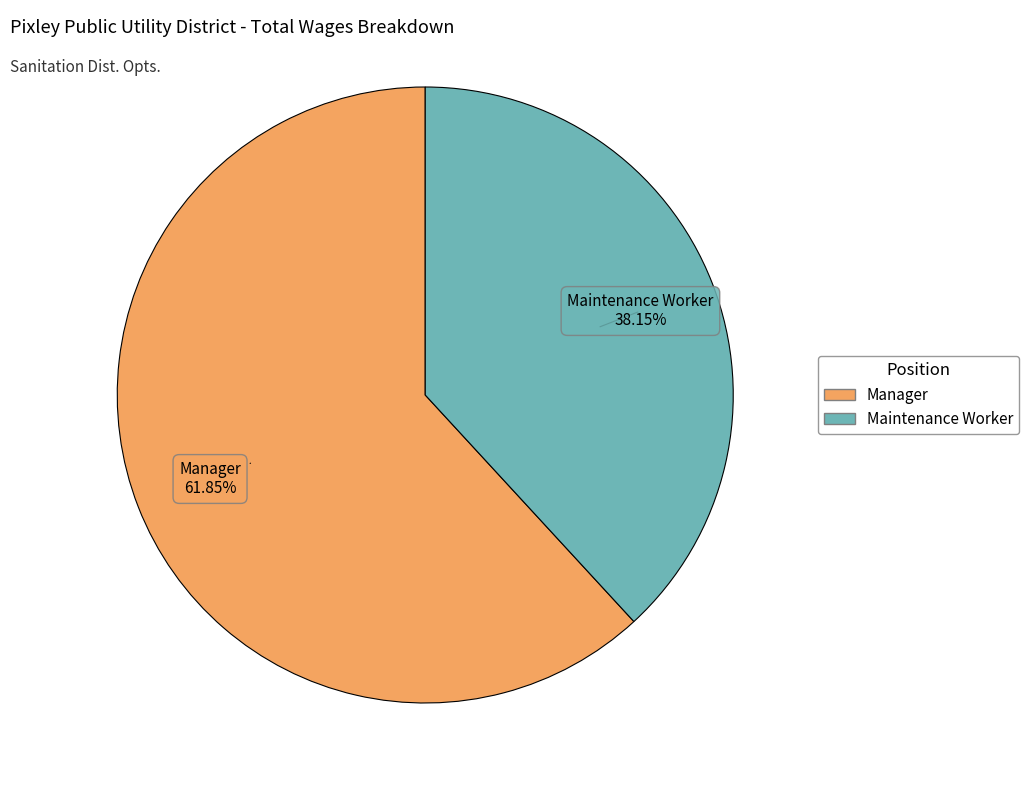

To the nearest percent, what is the difference between the Maintenance Worker and Manager slice percentages?

24%